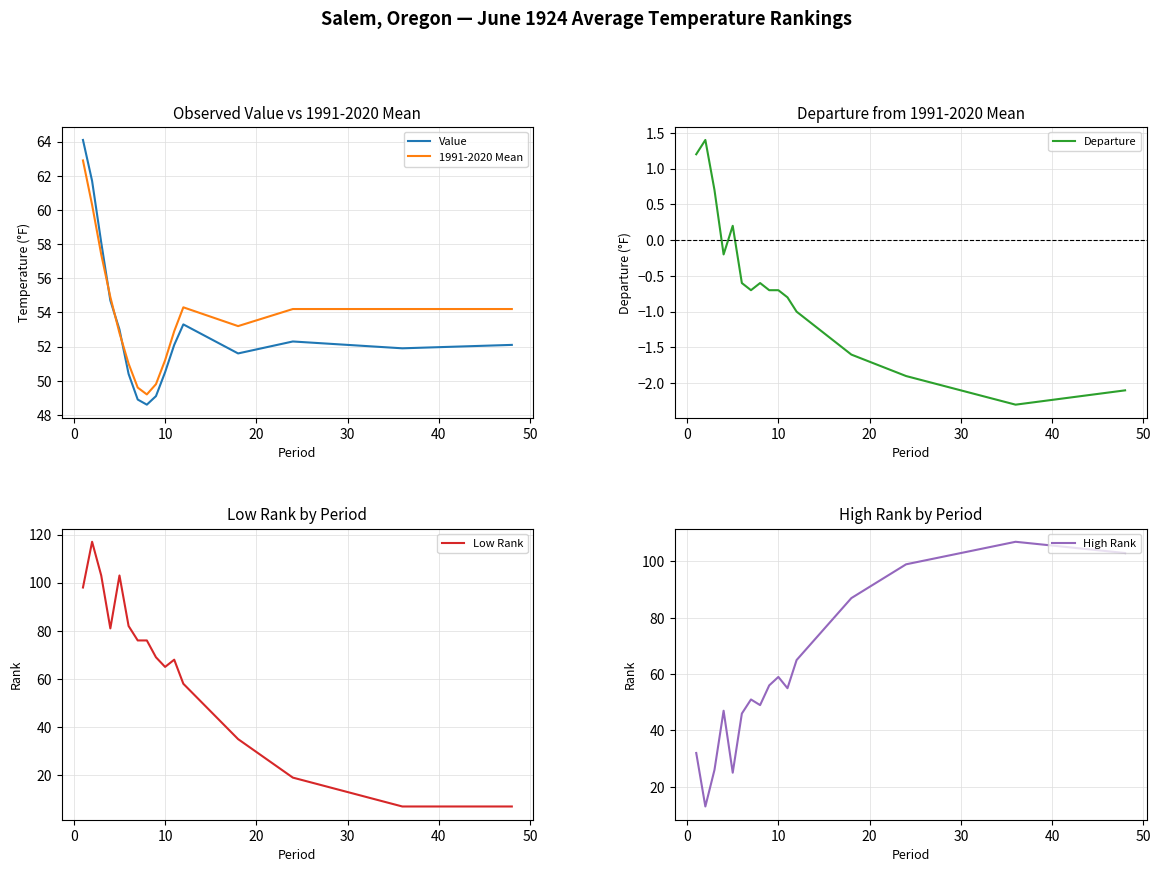

What is the highest value of the 1991-2020 Mean series?

62.9